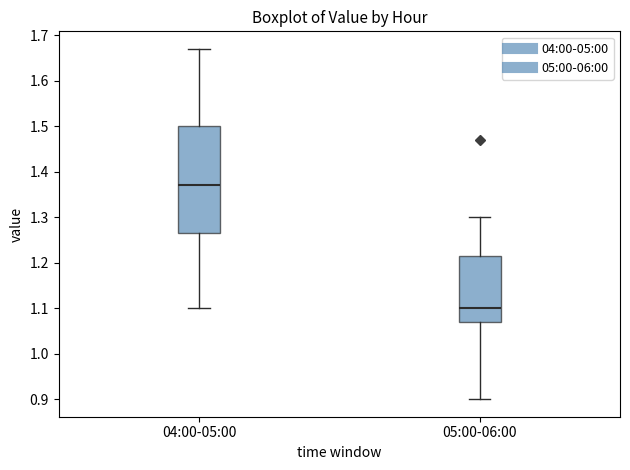

Reading left to right, transcribe this box plot: for each box, give where its median line is, the range the box spans, and where its two whiskers end, as read against the y-axis. The values are not printed on the chart, so give them approximately, as read against the axis.

04:00-05:00: median 1.37, box 1.27 to 1.50, whiskers 1.10 to 1.67
05:00-06:00: median 1.10, box 1.07 to 1.22, whiskers 0.90 to 1.30